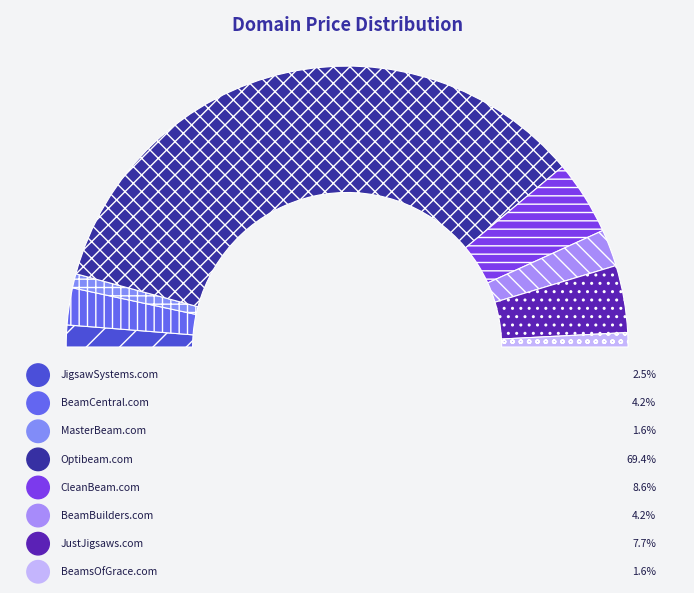

What percentage do JustJigsaws.com and MasterBeam.com together represent?

9.4%